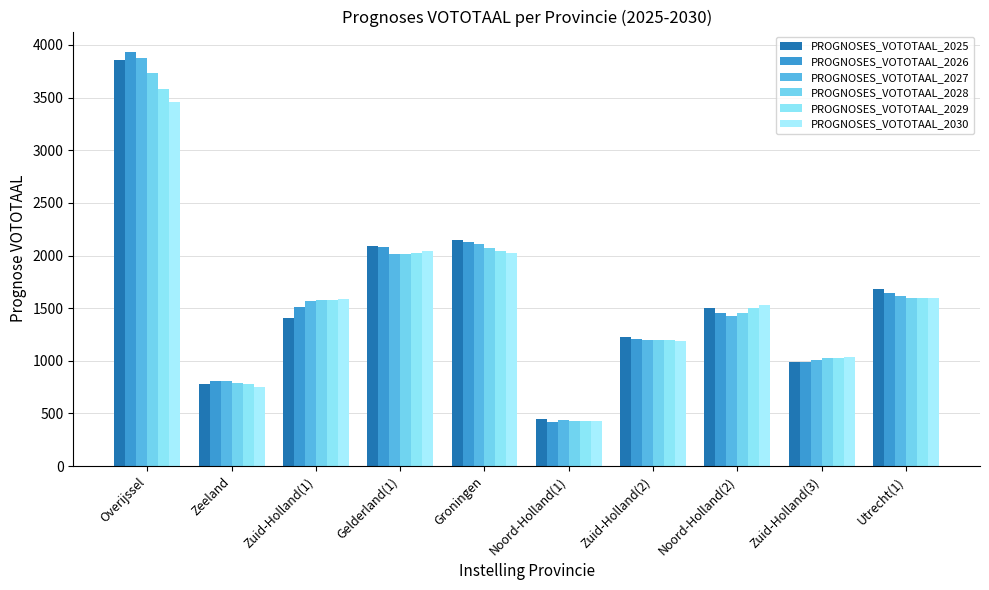

How many series are shown in this chart?

6